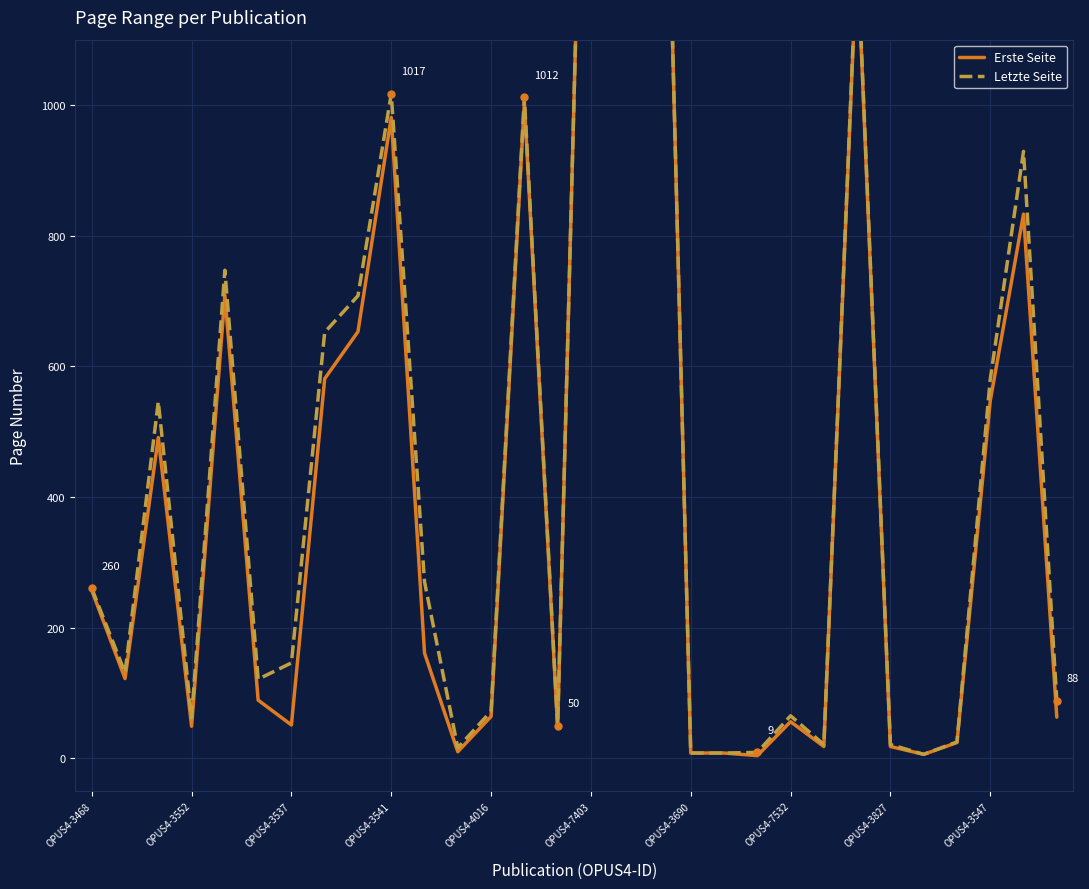

Is the value of Letzte Seite at 24 greater than the value of Erste Seite at 22?

Yes